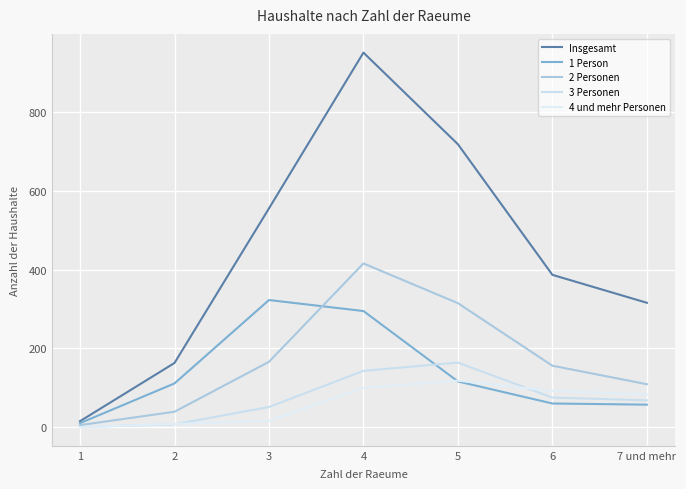

Which series changed the most between 5 and 6?

Insgesamt